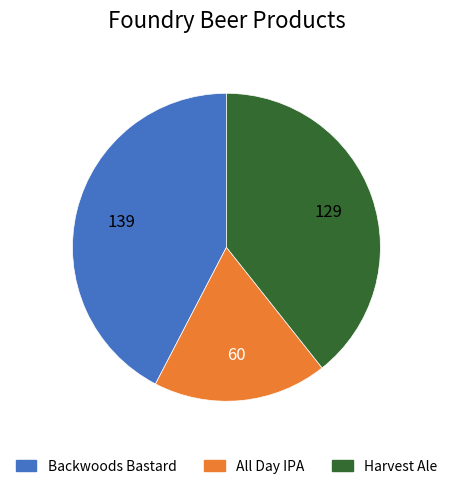

Does any single category account for the majority?

No